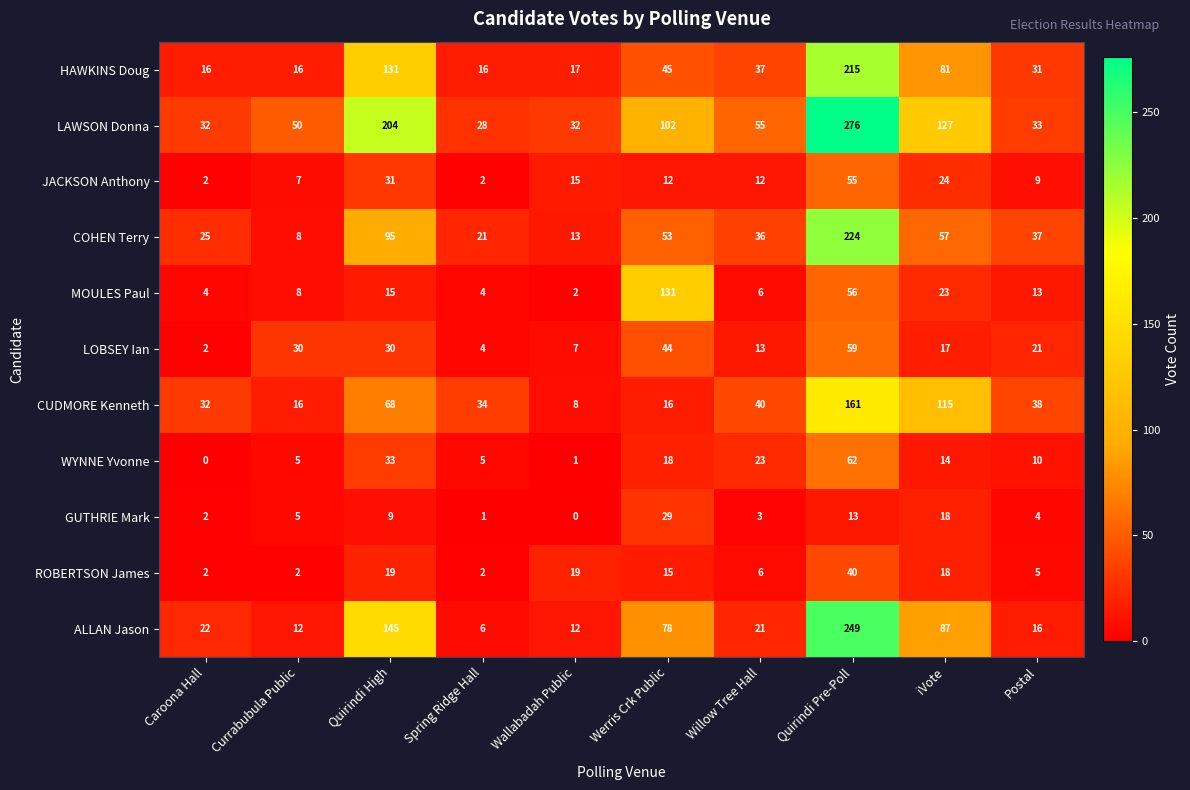

List the series in order of their peak value, highest first.

LAWSON Donna, ALLAN Jason, COHEN Terry, HAWKINS Doug, CUDMORE Kenneth, MOULES Paul, WYNNE Yvonne, LOBSEY Ian, JACKSON Anthony, ROBERTSON James, GUTHRIE Mark